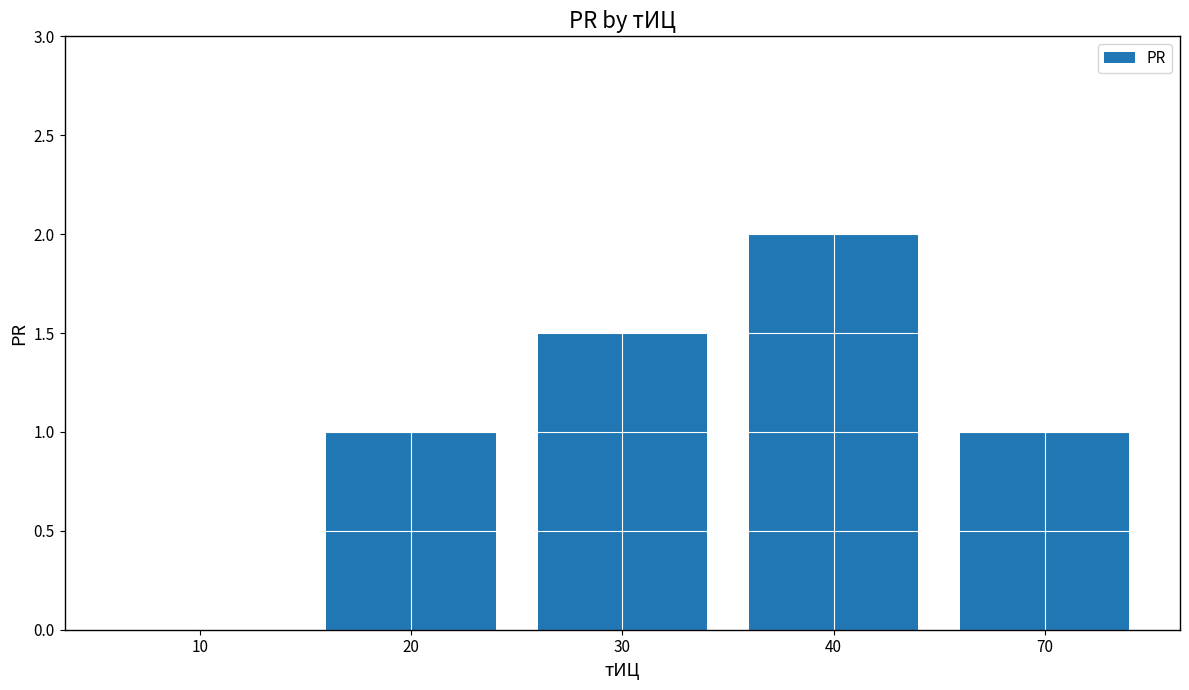

How many data points does each series have?

5